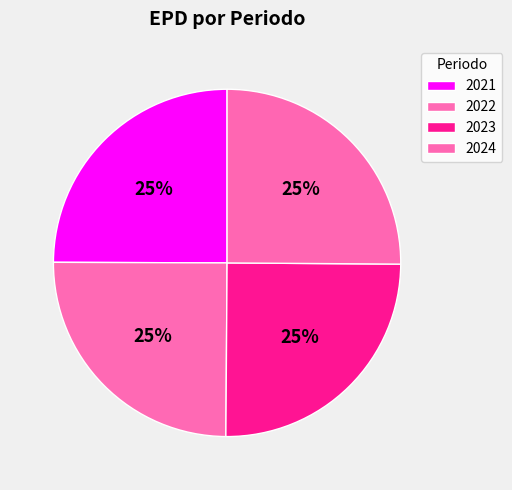

Is there a majority slice in this chart?

No